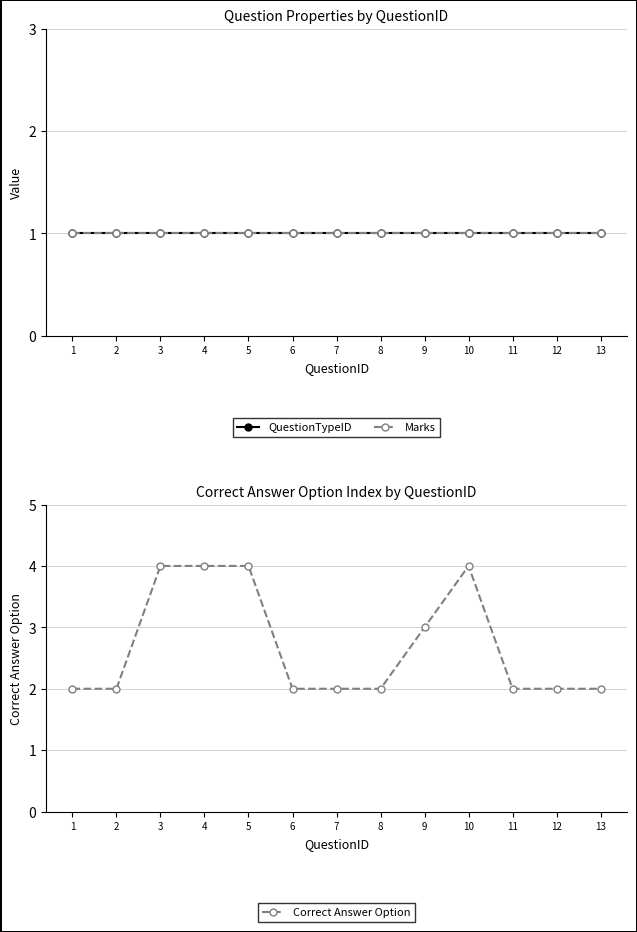

What is the average value of the Correct Answer Option series?

3